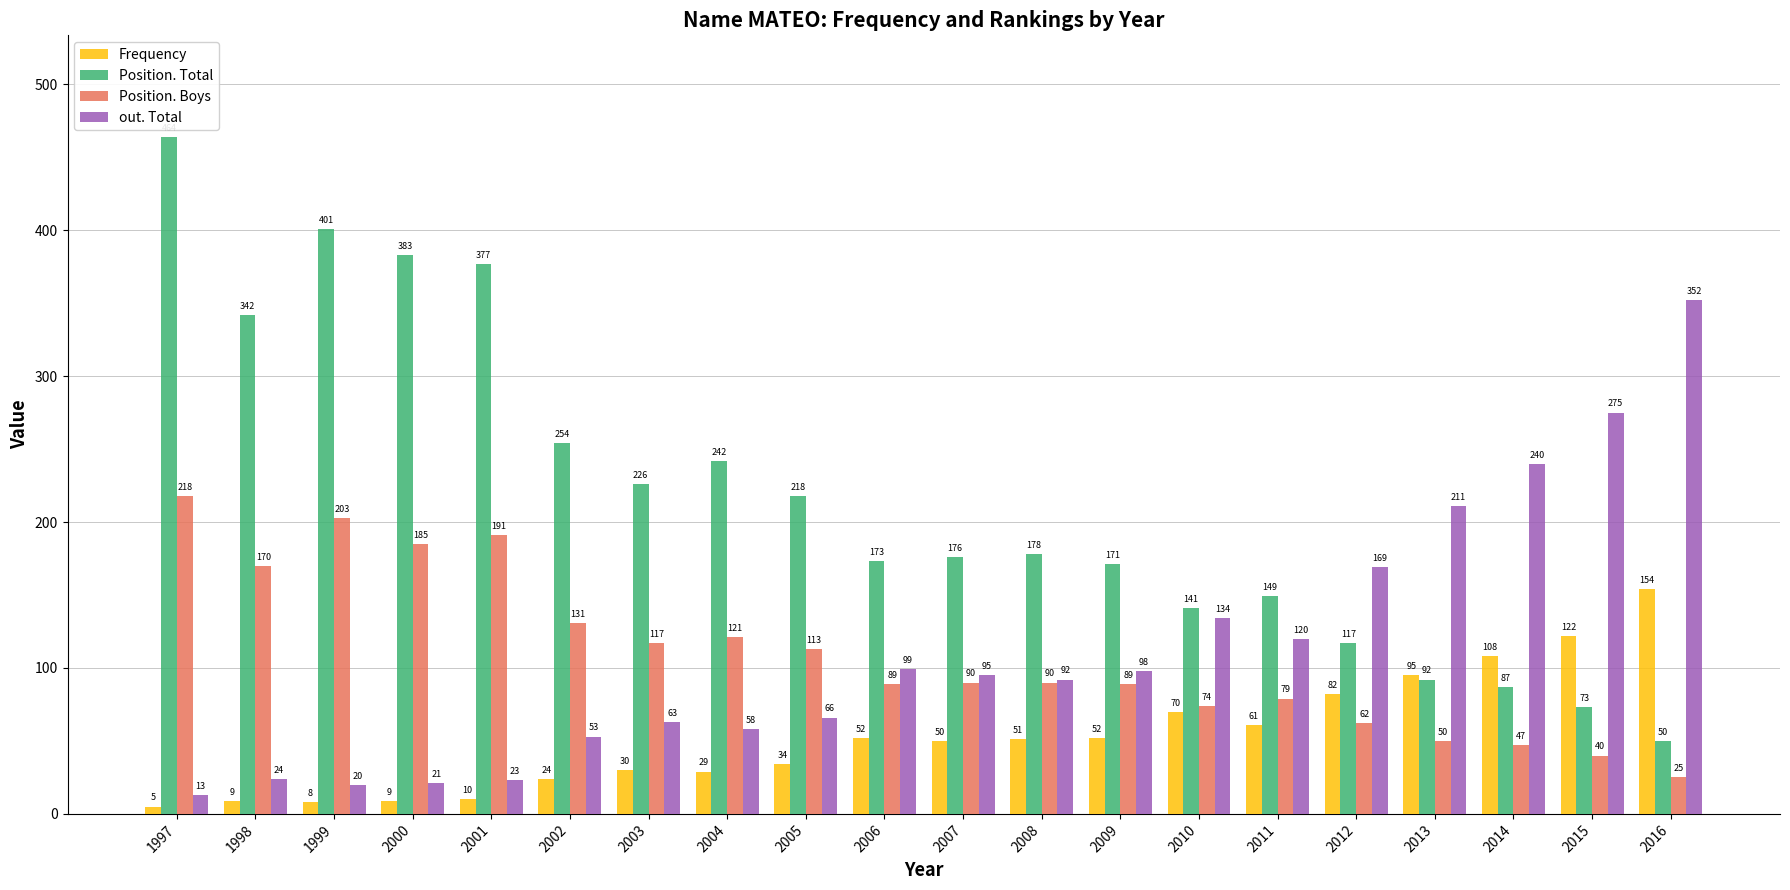

How many bars are there in total?

80